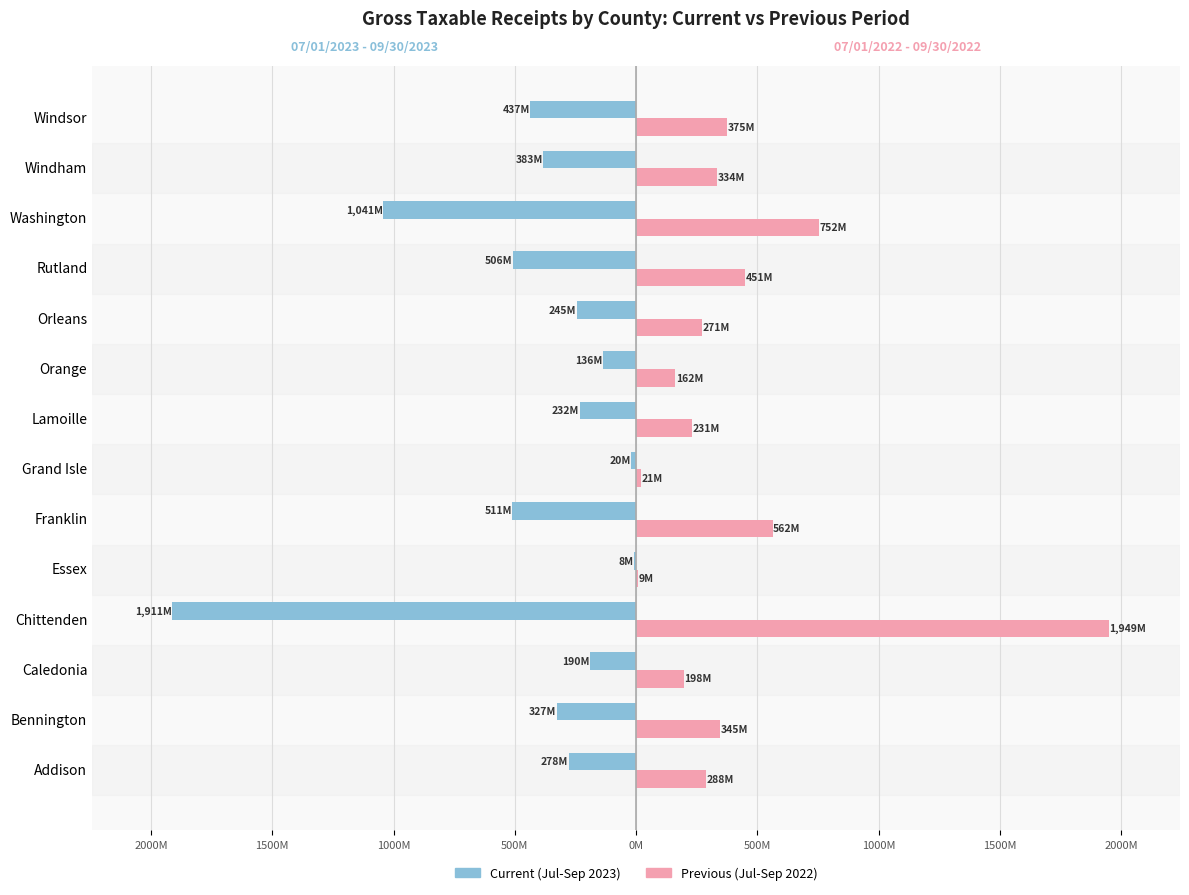

What are all the series names shown in the legend?

Current (Jul-Sep 2023), Previous (Jul-Sep 2022)